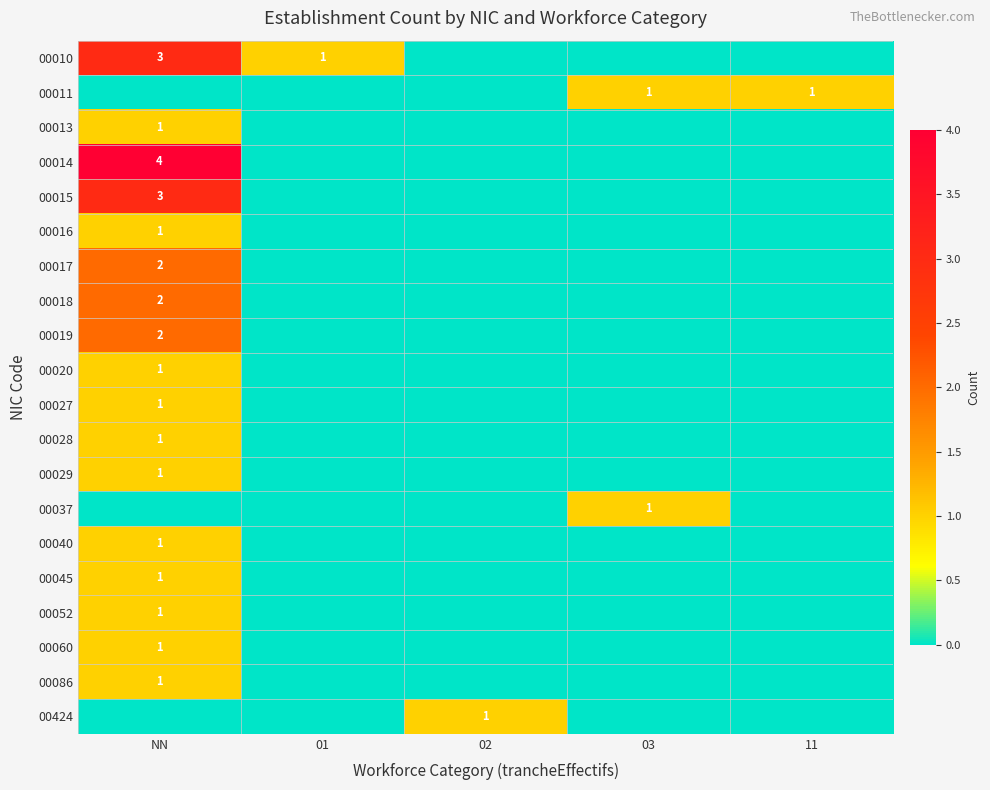

How many values in 00037 are above zero?

1